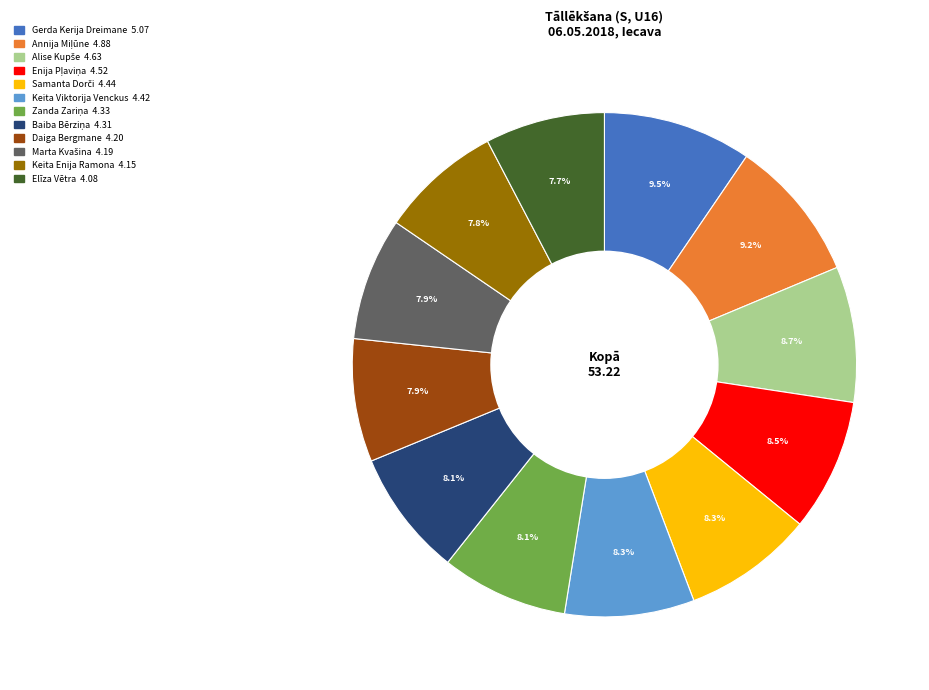

Which has a higher value, Keita Enija Ramona or Keita Viktorija Venckus?

Keita Viktorija Venckus